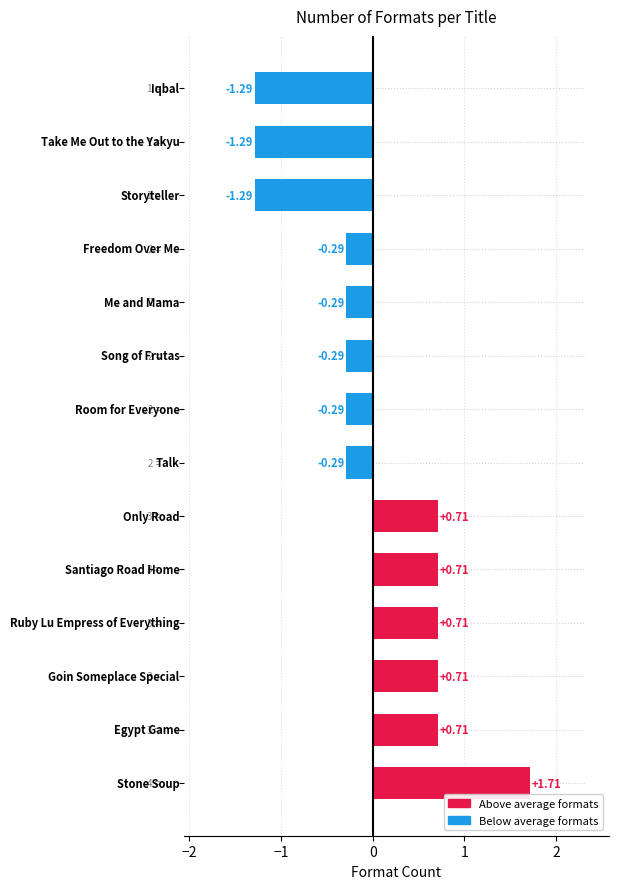

What is the difference between the maximum and minimum values?

3.0